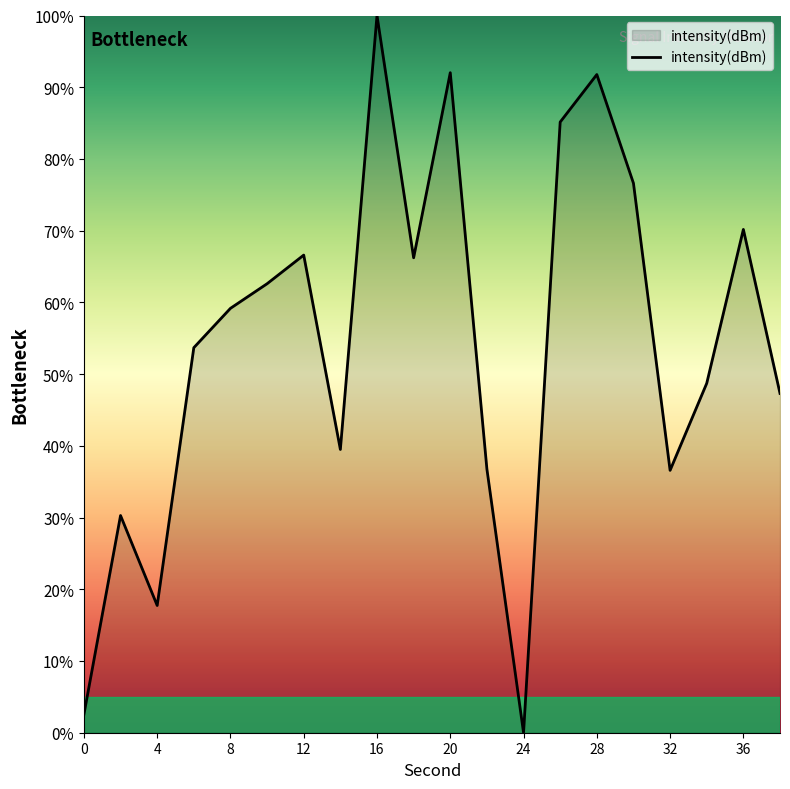

What is the greatest value displayed?

100.0